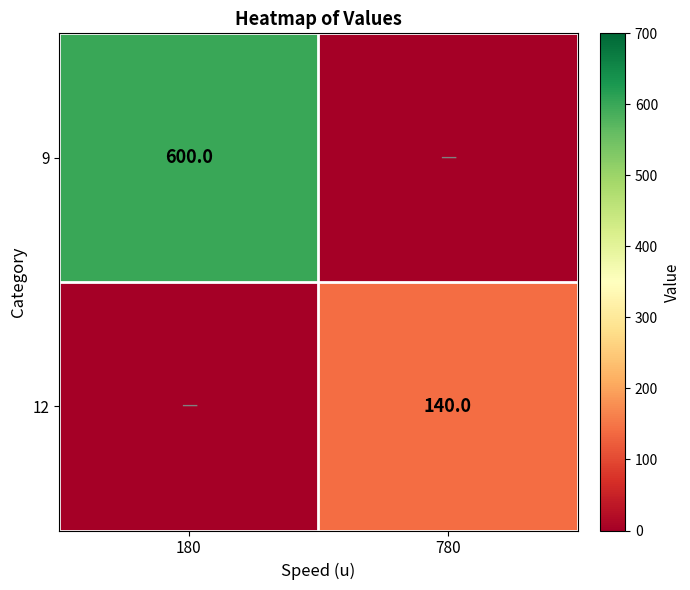

Between 780 and 180, which is larger?

180